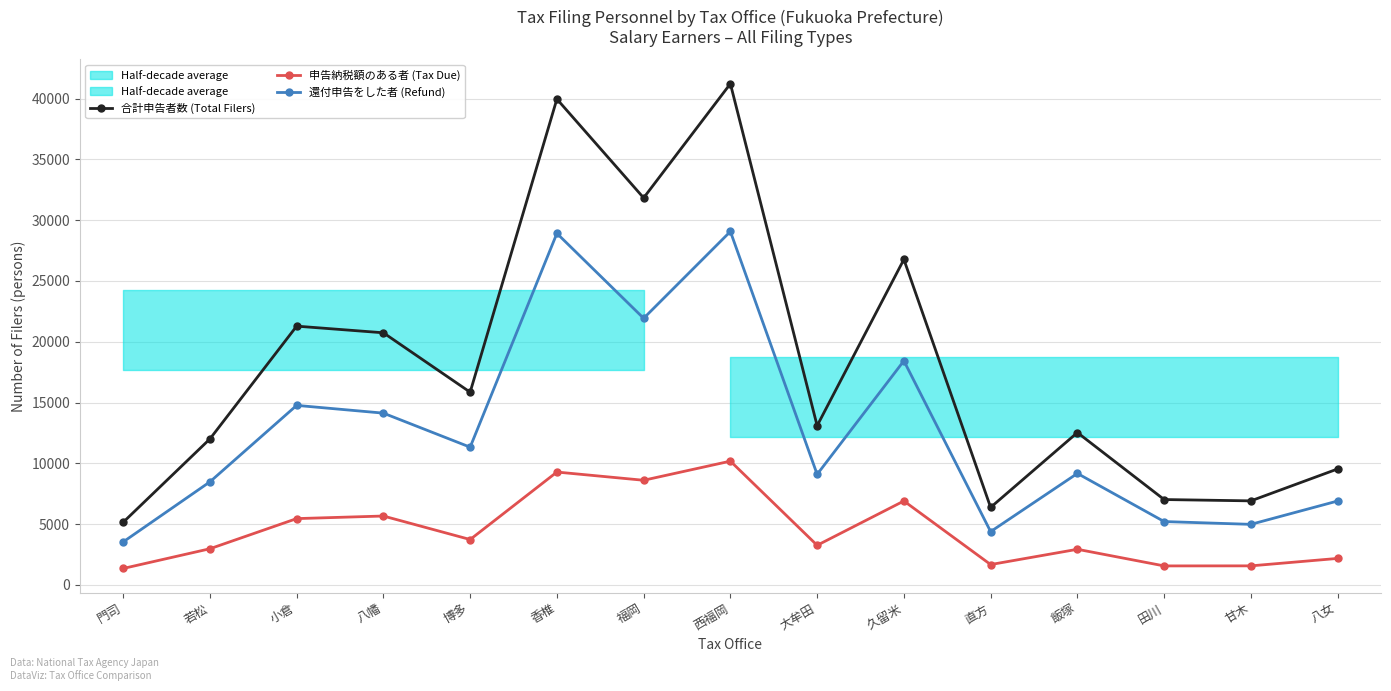

Reading left to right, transcribe all the data shown in this chart.

合計申告者数 (Total Filers): 5152	12008	21284	20738	15853	39959	31833	41221	13096	26770	6379	12532	7024	6915	9540
申告納税額のある者 (Tax Due): 1355	2977	5456	5669	3736	9285	8609	10182	3261	6905	1677	2933	1566	1570	2182
還付申告をした者 (Refund): 3538	8478	14768	14130	11331	28913	21929	29068	9096	18432	4386	9172	5214	4984	6904